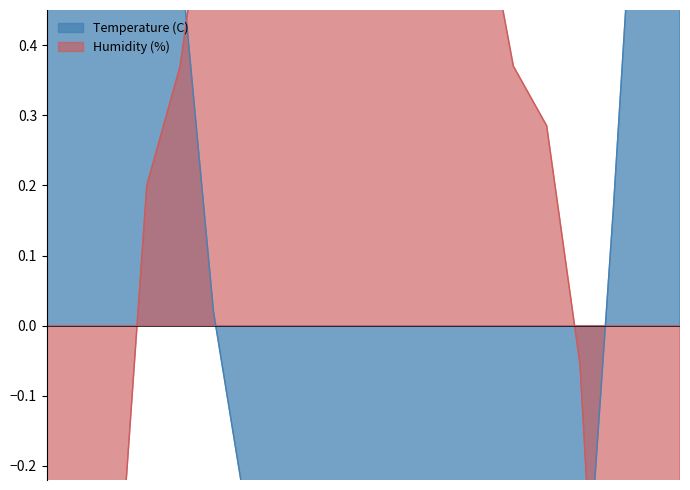

At how many categories does at least one series exceed -1?

20